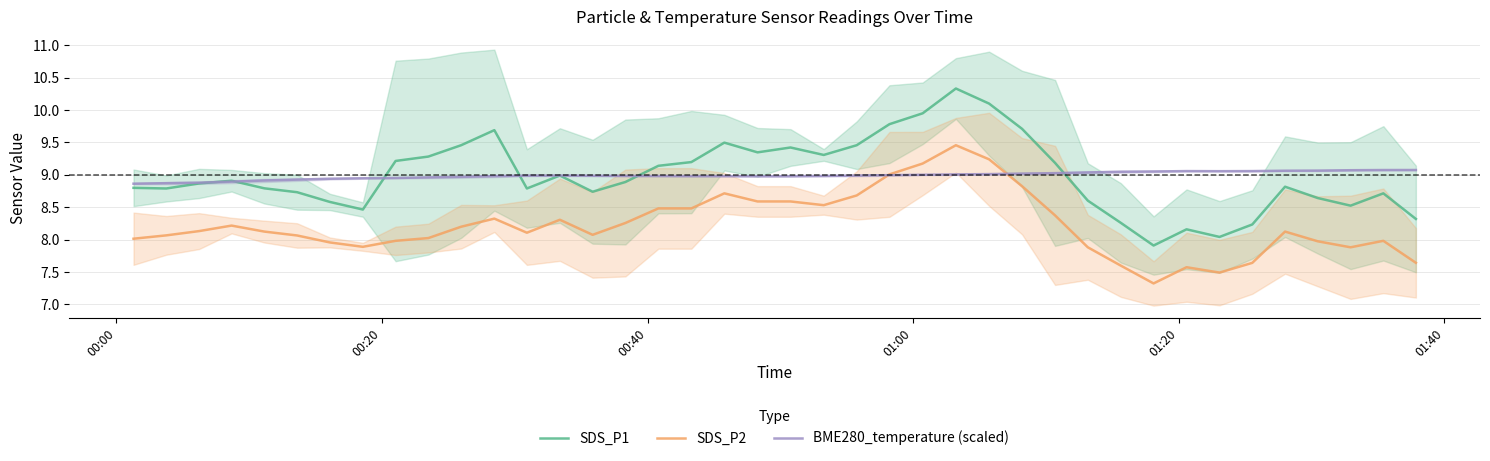

What is the minimum value shown in the chart?

7.3